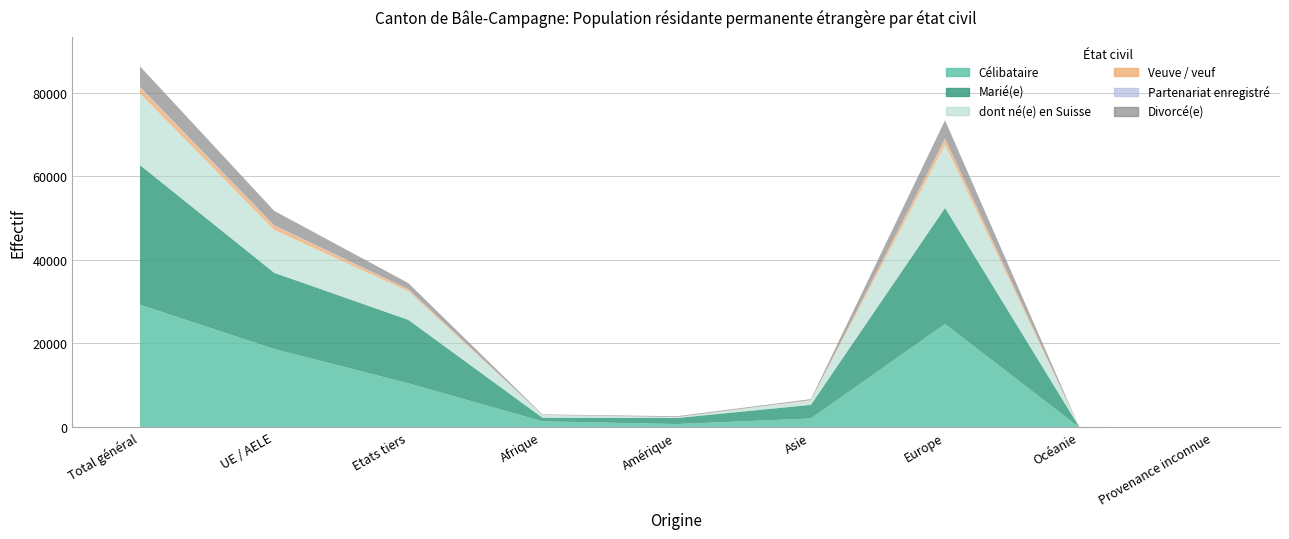

What is the difference between the dont né(e) en Suisse values at Etats tiers and Europe?

8306